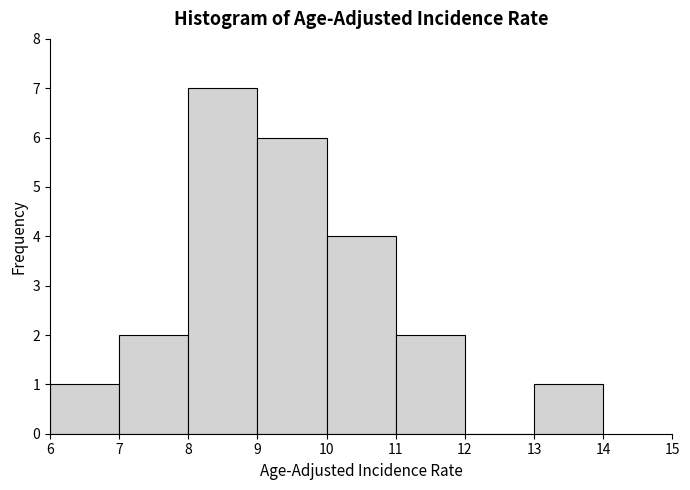

Over which range of the x-axis is the bar tallest?

8 to 9